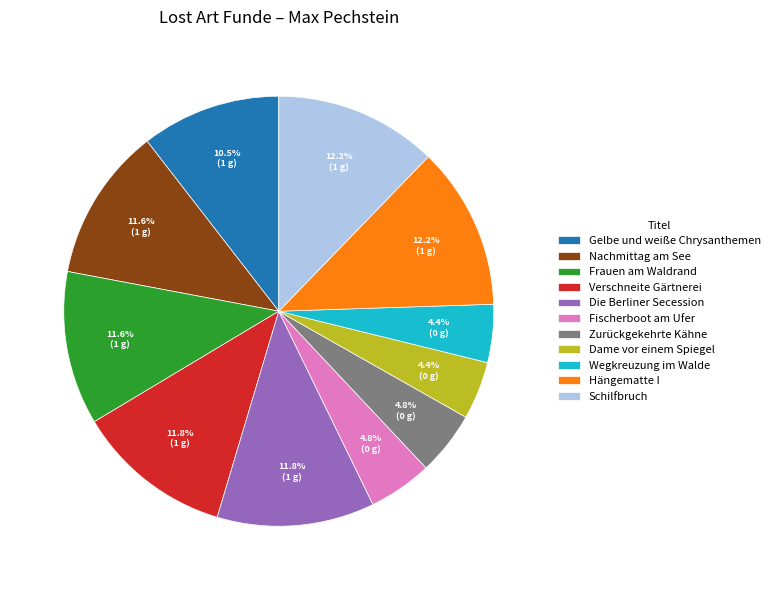

True or false: Fischerboot am Ufer accounts for 13% of the total.

False